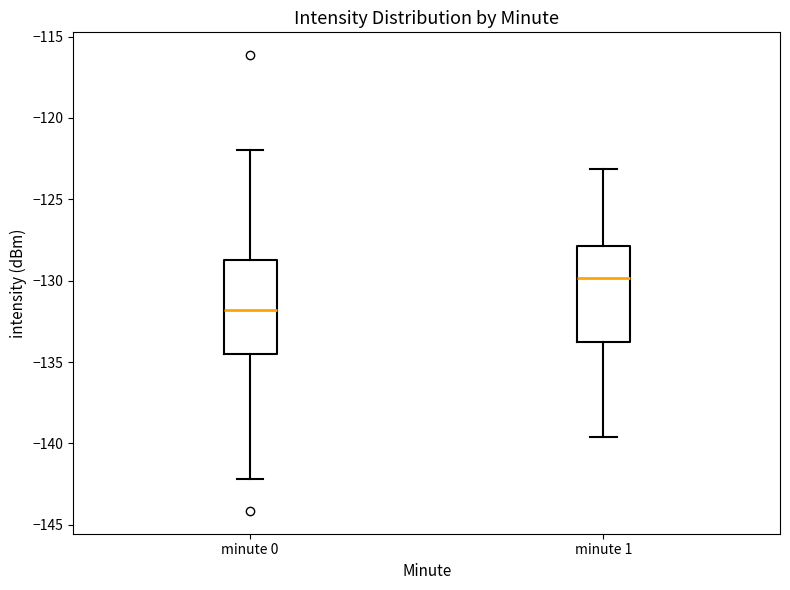

Where is the upper edge of the box for minute 1 on the y-axis? The values are not printed on the chart, so give them approximately, as read against the axis.

-128.0